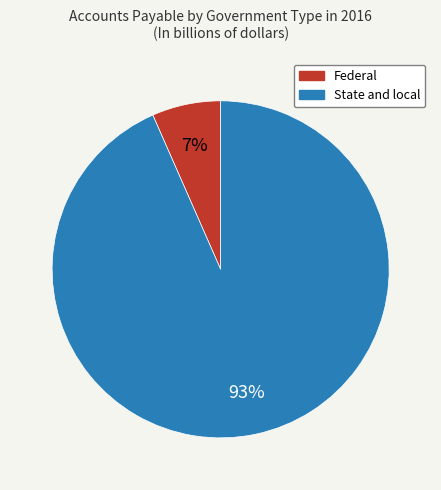

Between Federal and State and local, which is larger?

State and local